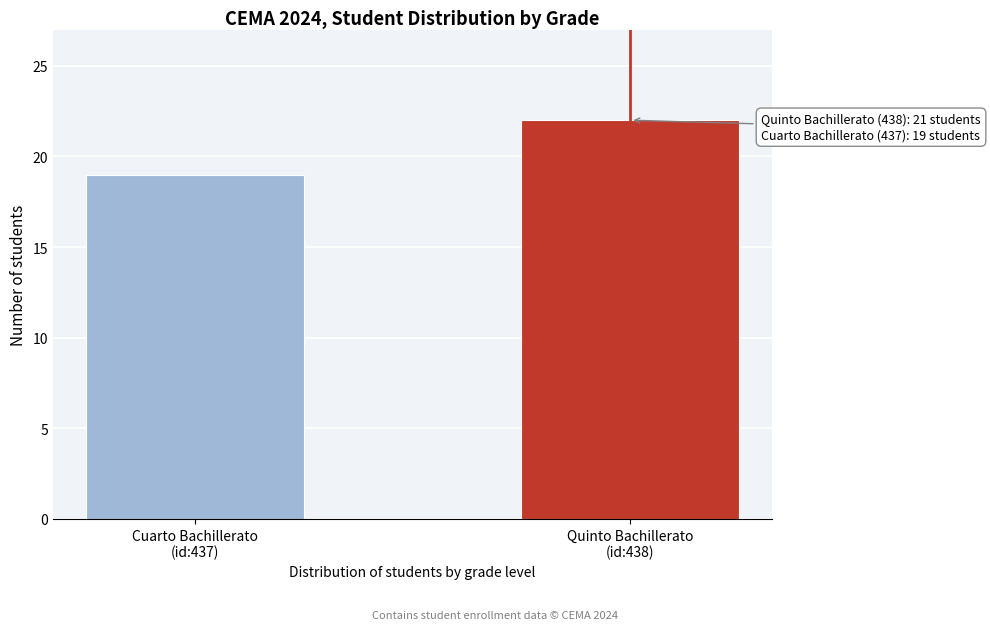

Reading right to left, list all the values displayed in this chart.

22	19